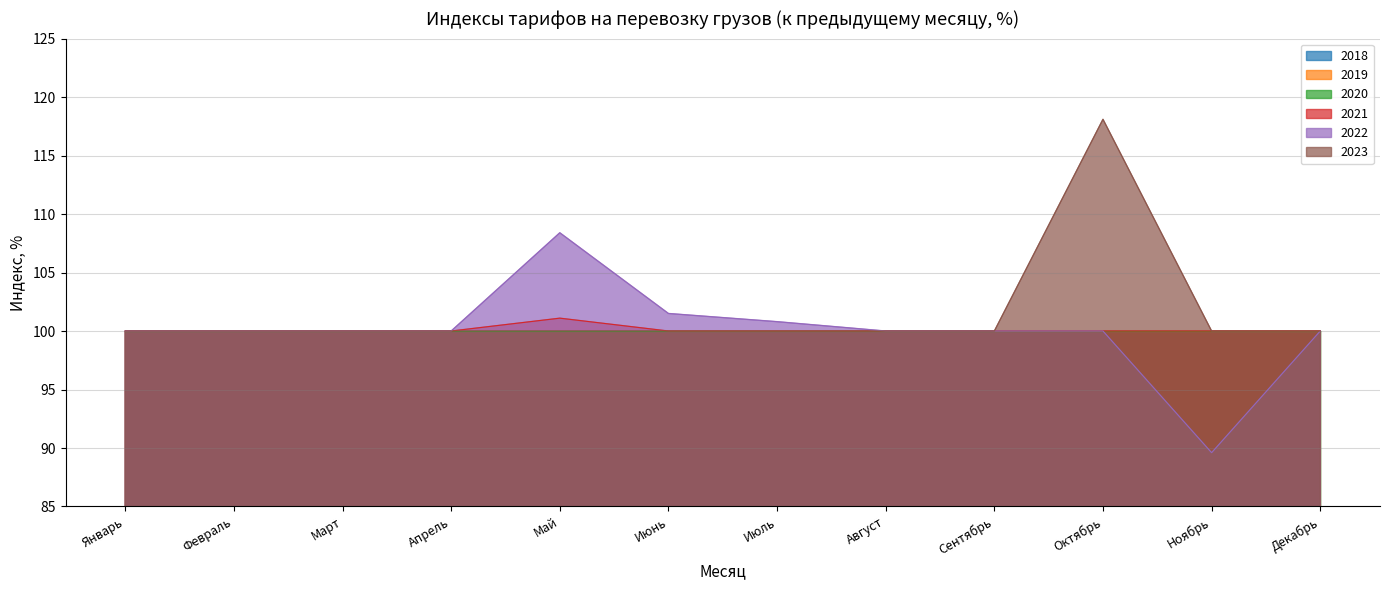

Reading left to right, what are all the values shown in this chart?

2021: Январь=100.0	Февраль=100.0	Март=100.0	Апрель=100.0	Май=101.1	Июнь=100.0	Июль=100.0	Август=100.0	Сентябрь=100.0	Октябрь=100.0	Ноябрь=100.0	Декабрь=100.0
2022: Январь=100.0	Февраль=100.0	Март=100.0	Апрель=100.0	Май=108.4	Июнь=101.5	Июль=100.8	Август=100.0	Сентябрь=100.0	Октябрь=100.0	Ноябрь=89.6	Декабрь=100.0
2023: Январь=100.0	Февраль=100.0	Март=100.0	Апрель=100.0	Май=100.0	Июнь=100.0	Июль=100.0	Август=100.0	Сентябрь=100.0	Октябрь=118.1	Ноябрь=100.0	Декабрь=100.0